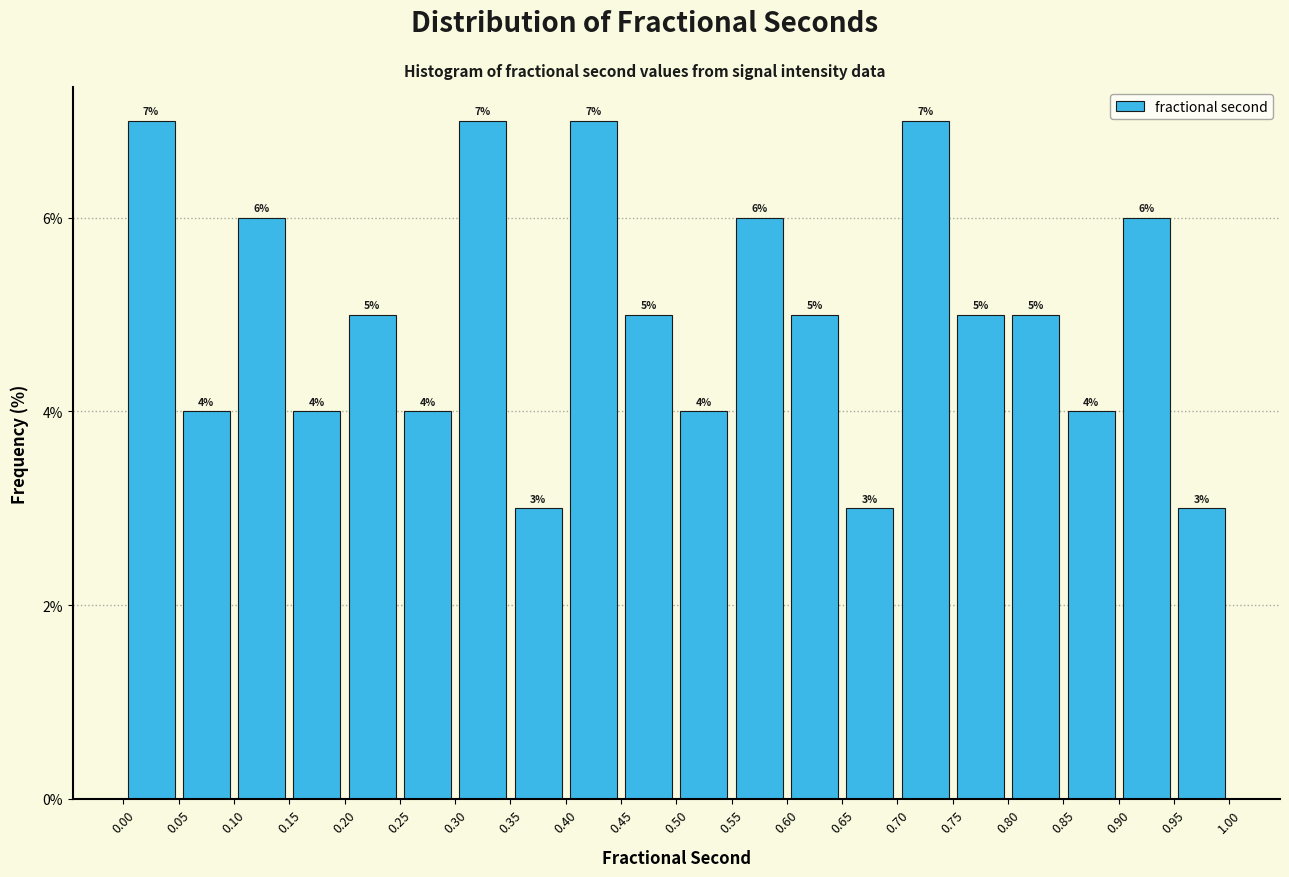

Reading left to right, list every bar in this chart as the range it spans on the x-axis followed by its height.

0.00 to 0.05: 7
0.05 to 0.10: 4
0.10 to 0.15: 6
0.15 to 0.20: 4
0.20 to 0.25: 5
0.25 to 0.30: 4
0.30 to 0.35: 7
0.35 to 0.40: 3
0.40 to 0.45: 7
0.45 to 0.50: 5
0.50 to 0.55: 4
0.55 to 0.60: 6
0.60 to 0.65: 5
0.65 to 0.70: 3
0.70 to 0.75: 7
0.75 to 0.80: 5
0.80 to 0.85: 5
0.85 to 0.90: 4
0.90 to 0.95: 6
0.95 to 1.00: 3